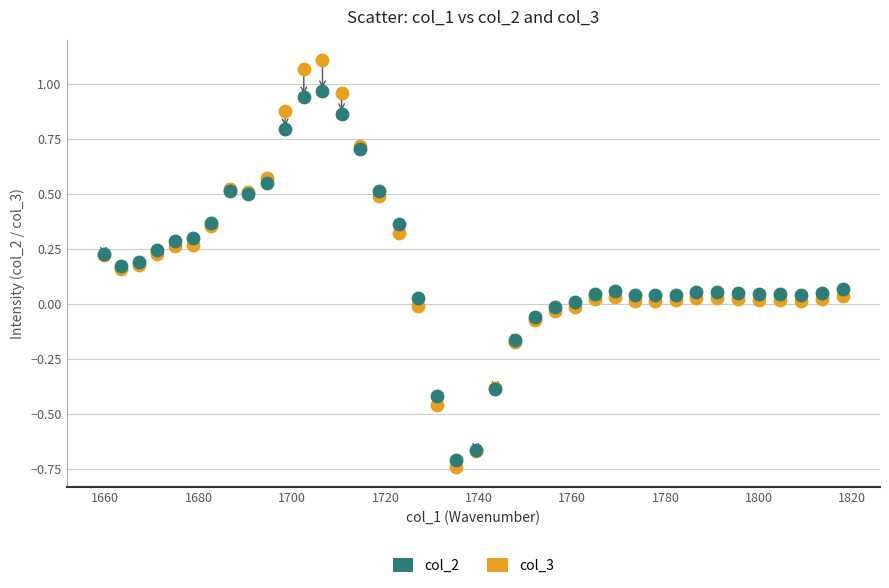

Which series contains the lowest Y value?

col_3